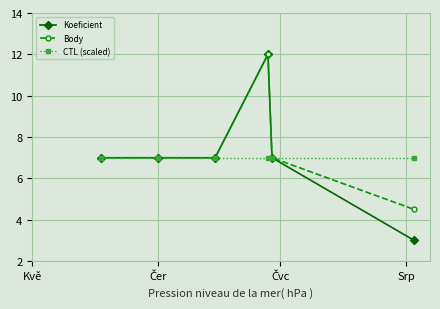

What is the highest value of the Body series?

12.0